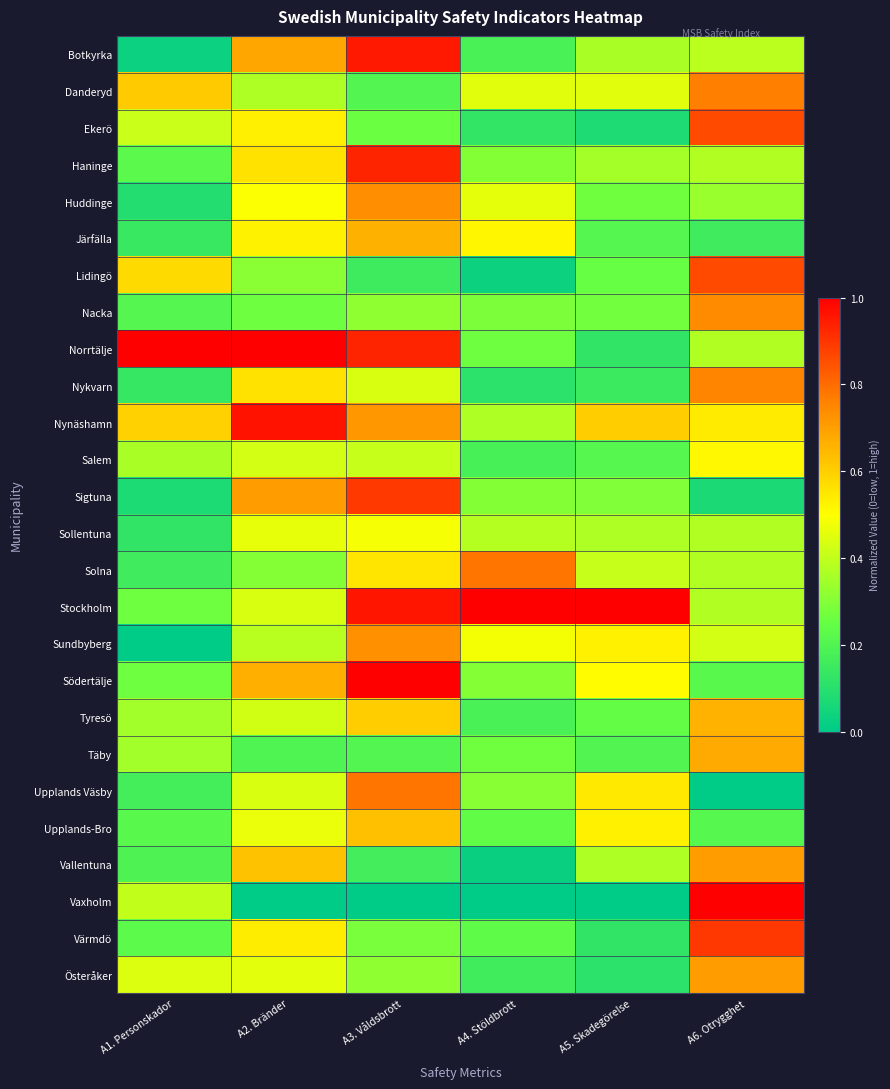

How many data points does each series have?

6